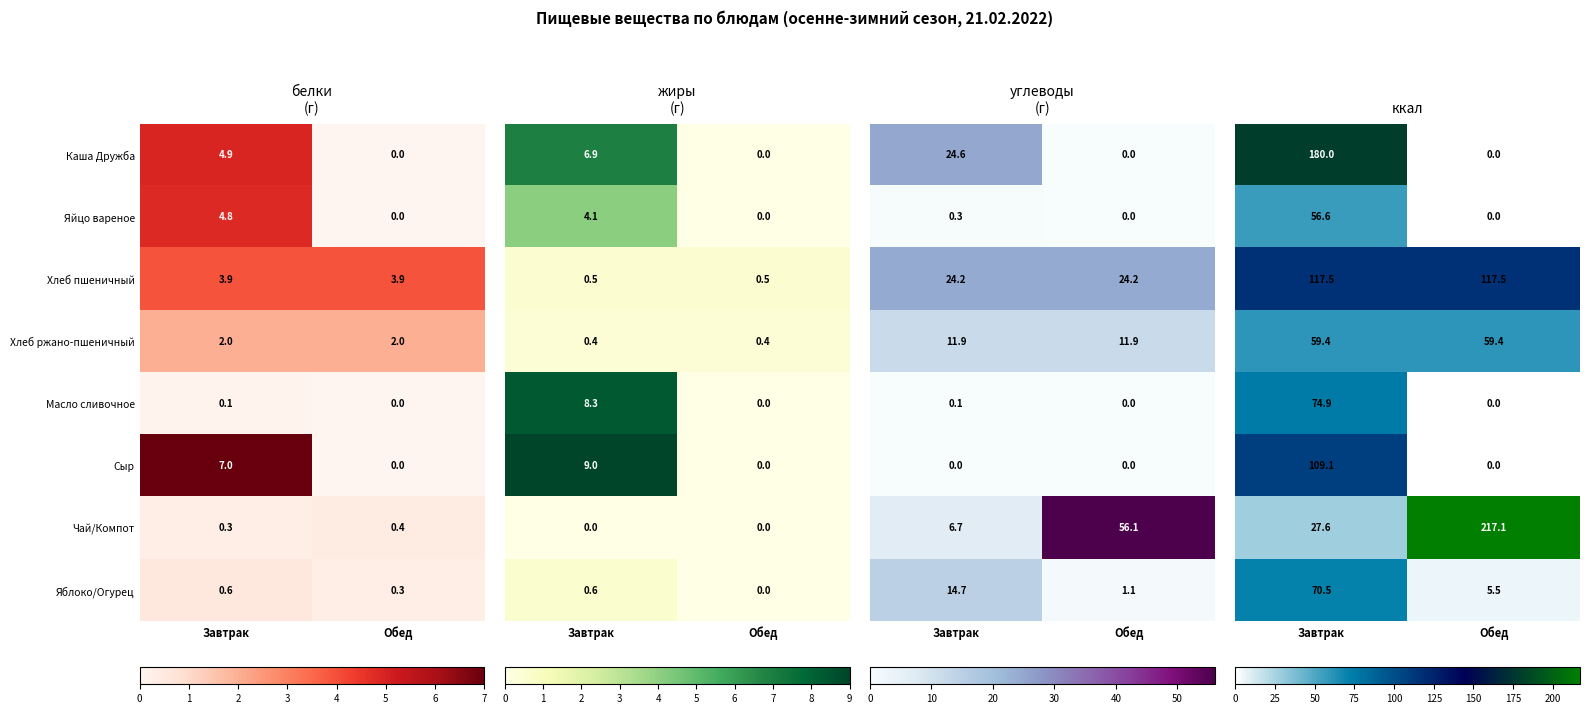

Rank the categories by Яблоко/Огурец value from lowest to highest.

Обед, Завтрак